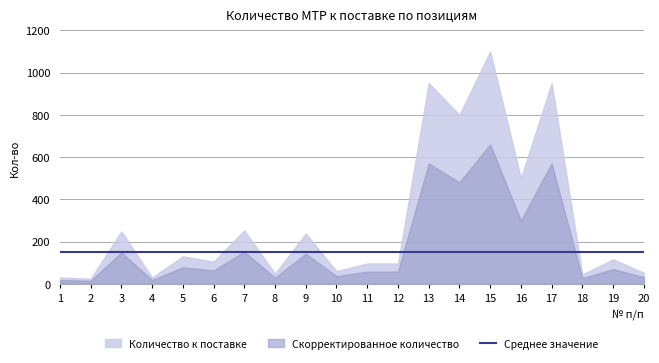

What is the sum of the Количество к поставке values at 17 and 16?

1450